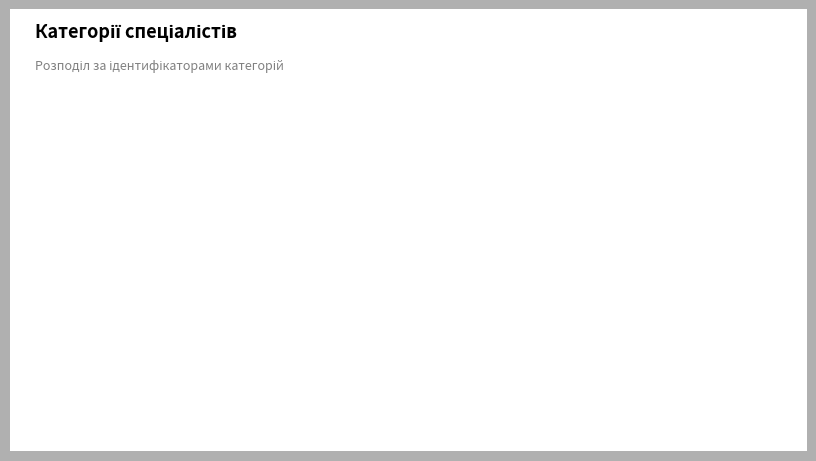

To the nearest percent, what percentage of the pie is Спеціаліст вищої категорії?

40%